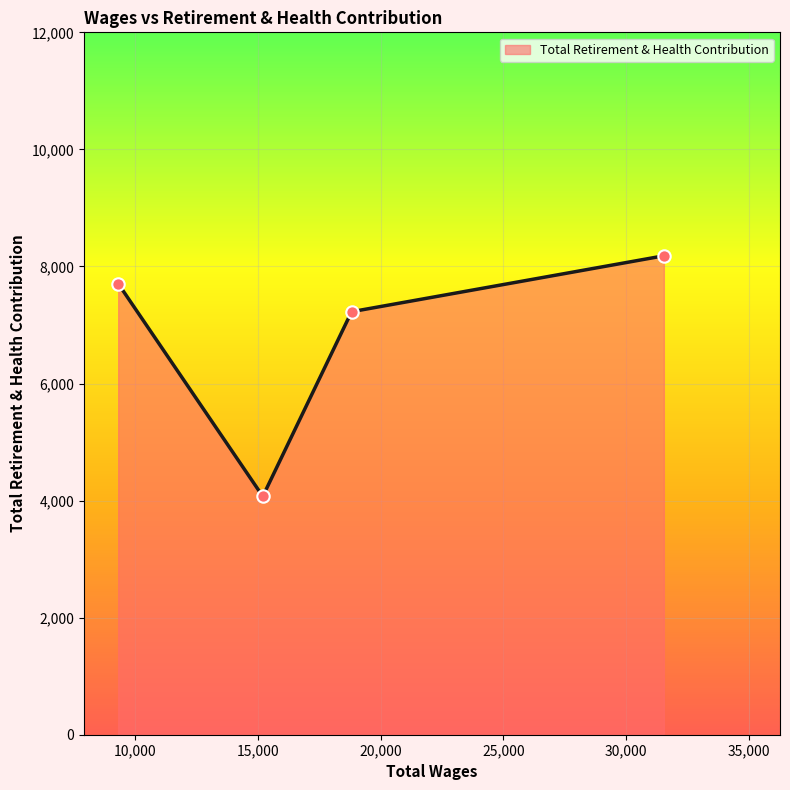

What is the average value?

6797